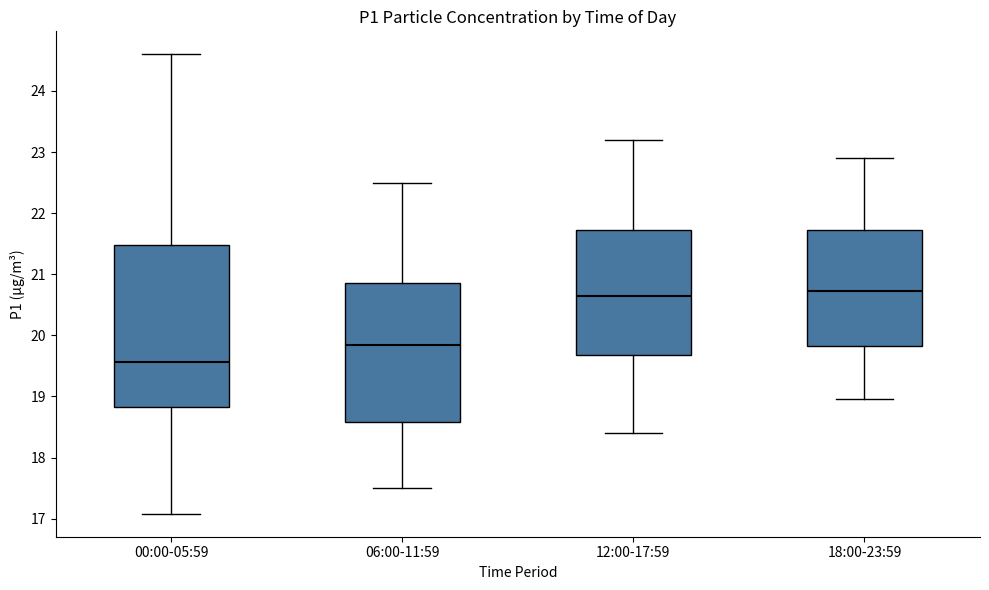

Reading left to right, transcribe this box plot: for each box, give where its median line is, the range the box spans, and where its two whiskers end, as read against the y-axis. The values are not printed on the chart, so give them approximately, as read against the axis.

00:00-05:59: median 19.6, box 18.8 to 21.5, whiskers 17.1 to 24.6
06:00-11:59: median 19.9, box 18.6 to 20.9, whiskers 17.5 to 22.5
12:00-17:59: median 20.7, box 19.7 to 21.7, whiskers 18.4 to 23.2
18:00-23:59: median 20.7, box 19.8 to 21.7, whiskers 19.0 to 22.9